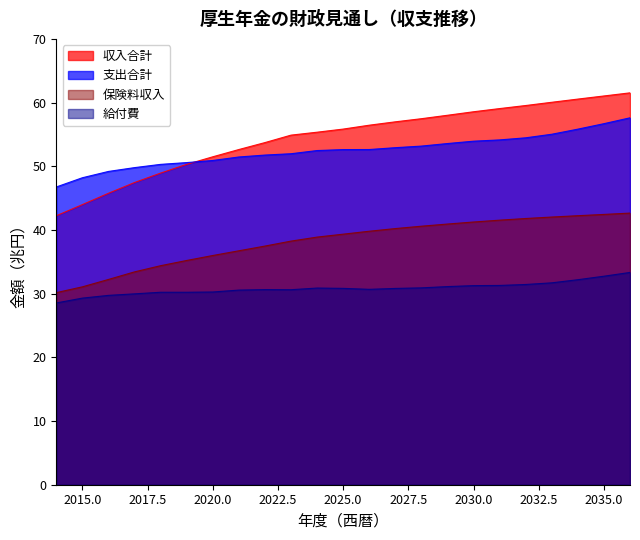

Does the chart have visible grid lines?

No